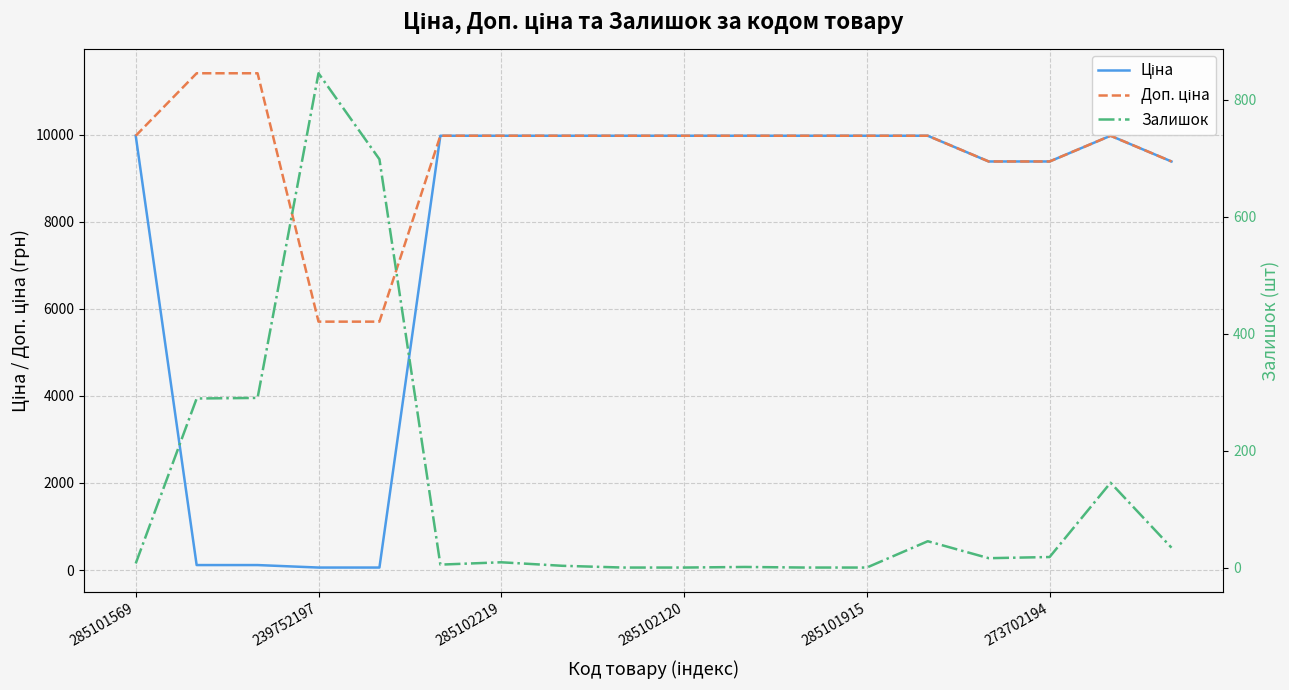

What is the maximum value for Доп. ціна?

11410.0